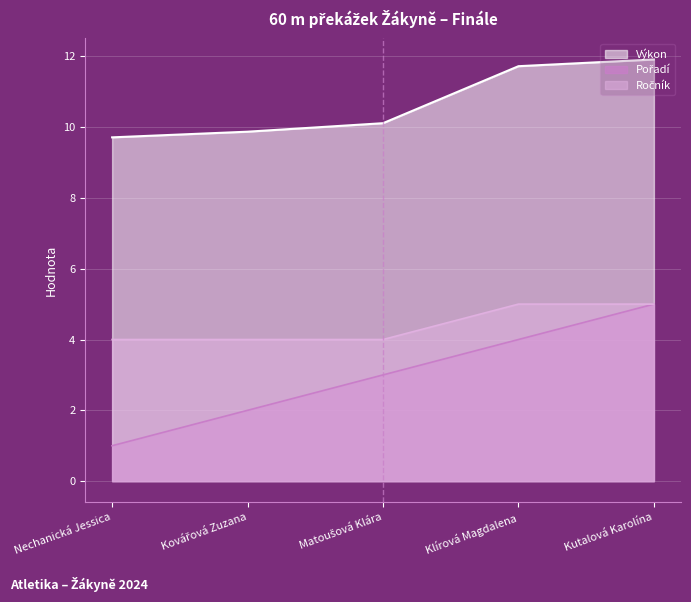

Reading left to right, list all the values displayed in this chart.

Pořadí: Nechanická Jessica=1.0	Kovářová Zuzana=2.0	Matoušová Klára=3.0	Klírová Magdalena=4.0	Kutalová Karolína=5.0
Výkon: Nechanická Jessica=9.7	Kovářová Zuzana=9.9	Matoušová Klára=10.1	Klírová Magdalena=11.7	Kutalová Karolína=11.9
Ročník: Nechanická Jessica=4.0	Kovářová Zuzana=4.0	Matoušová Klára=4.0	Klírová Magdalena=5.0	Kutalová Karolína=5.0